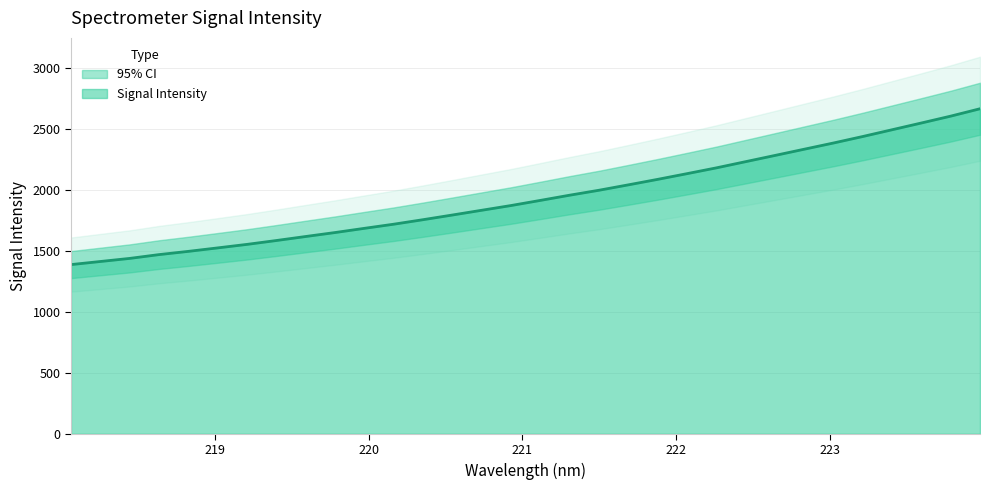

What is the change in value from 219.589 to 223.7895?

+987.2